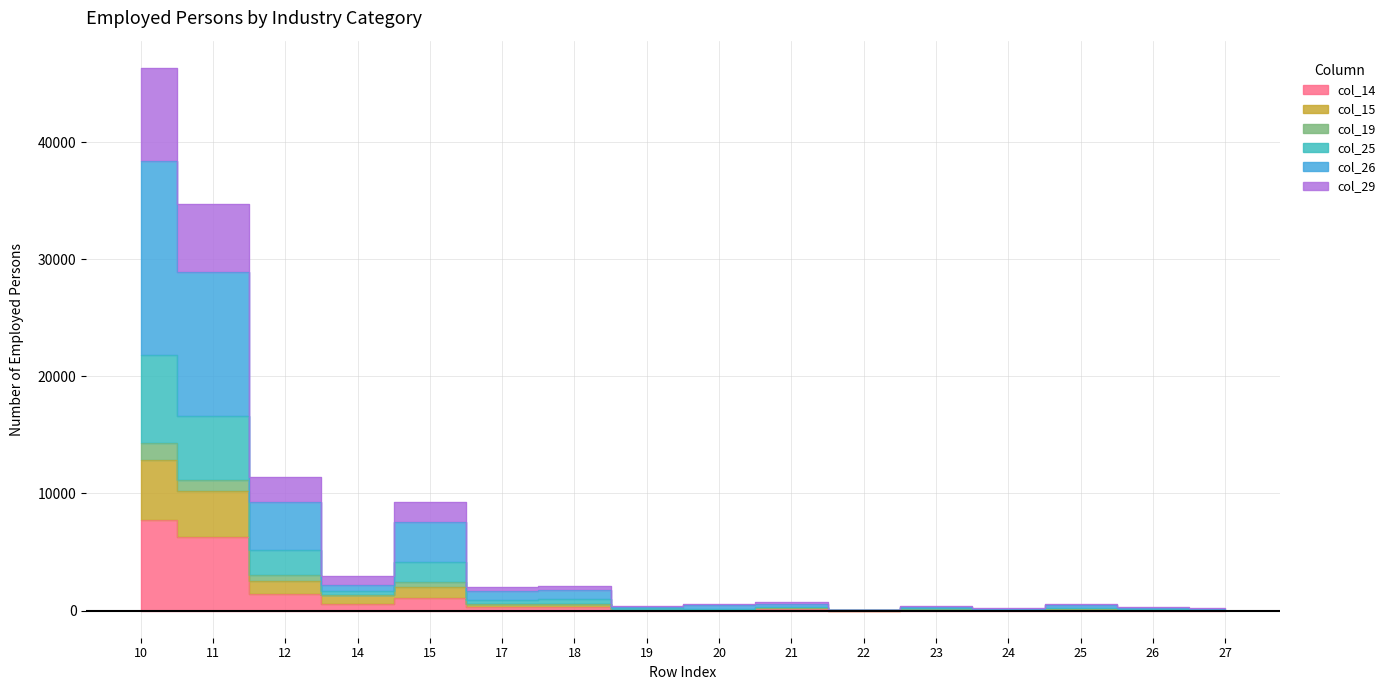

True or false: col_29 and col_15 cross at least once.

False